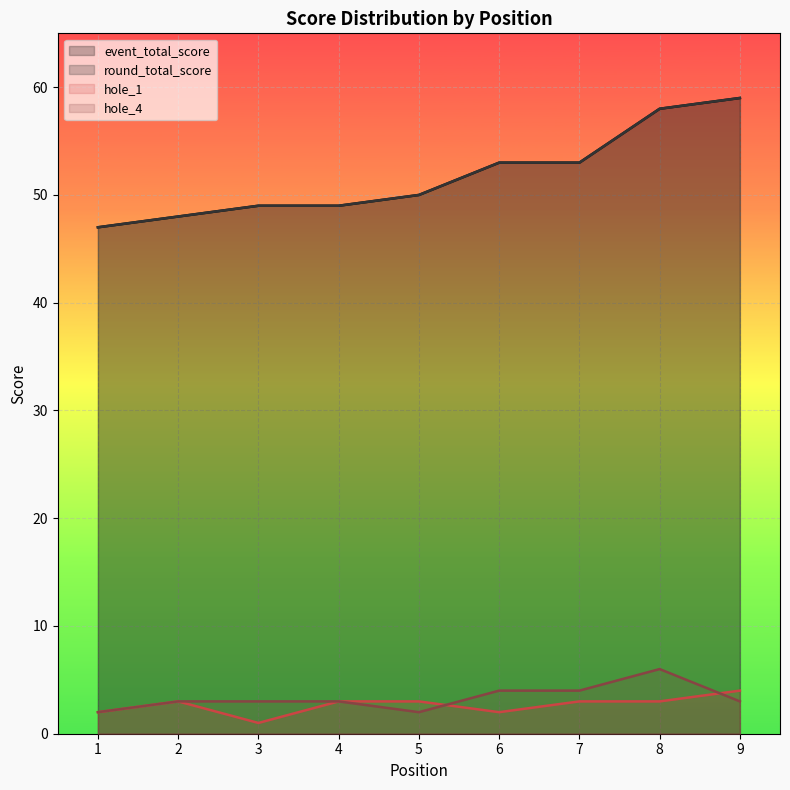

Is it true that round_total_score equals 70 at 4?

False